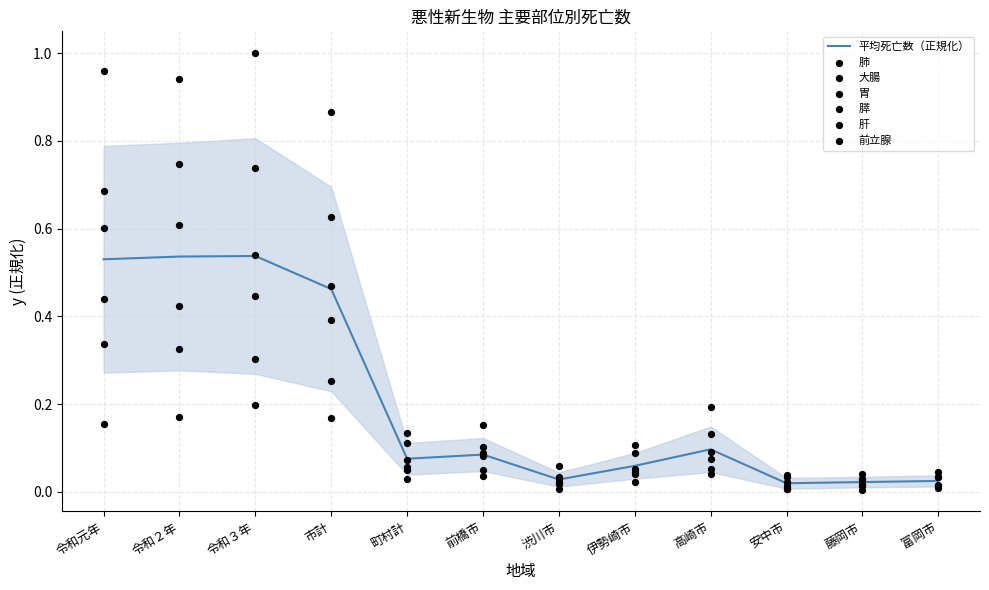

Which series has the largest total across all categories?

肺